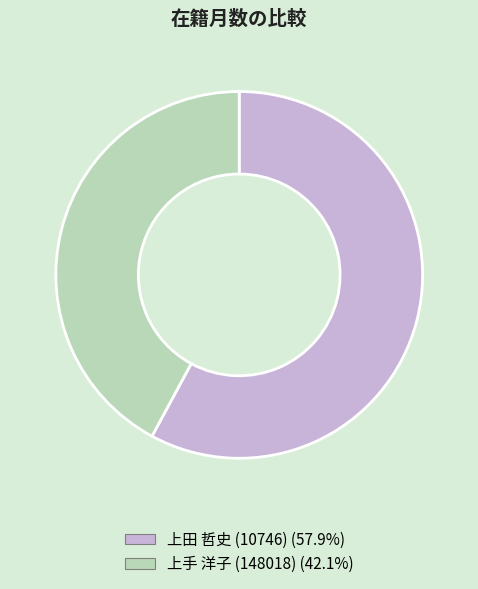

Which category has the smallest portion of the pie?

上手 洋子 (148018)